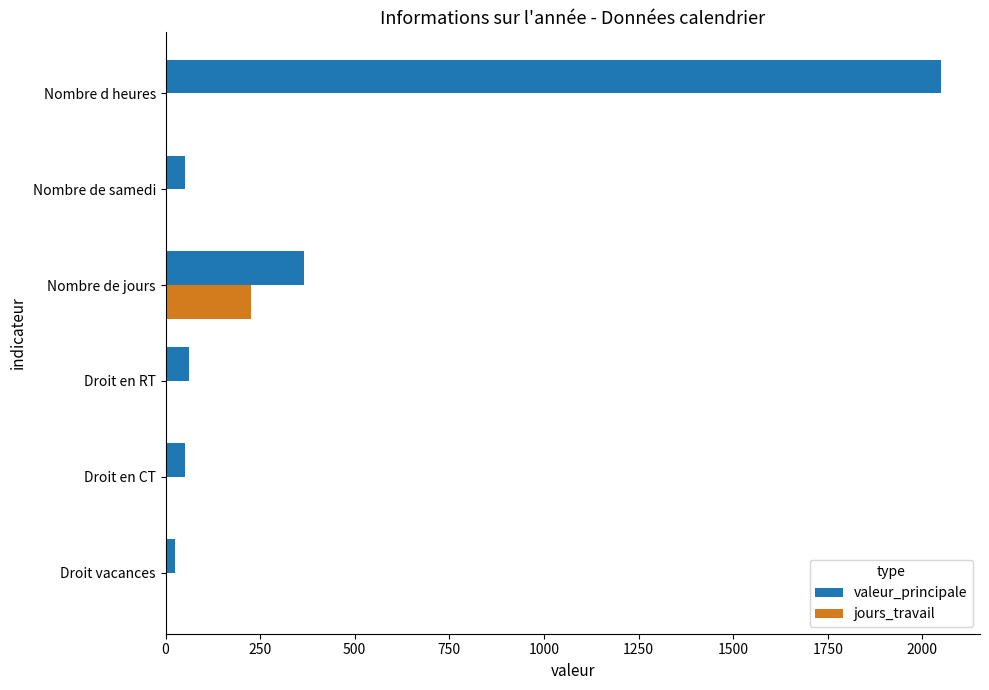

At which category is the sum across all series the highest?

Nombre d heures